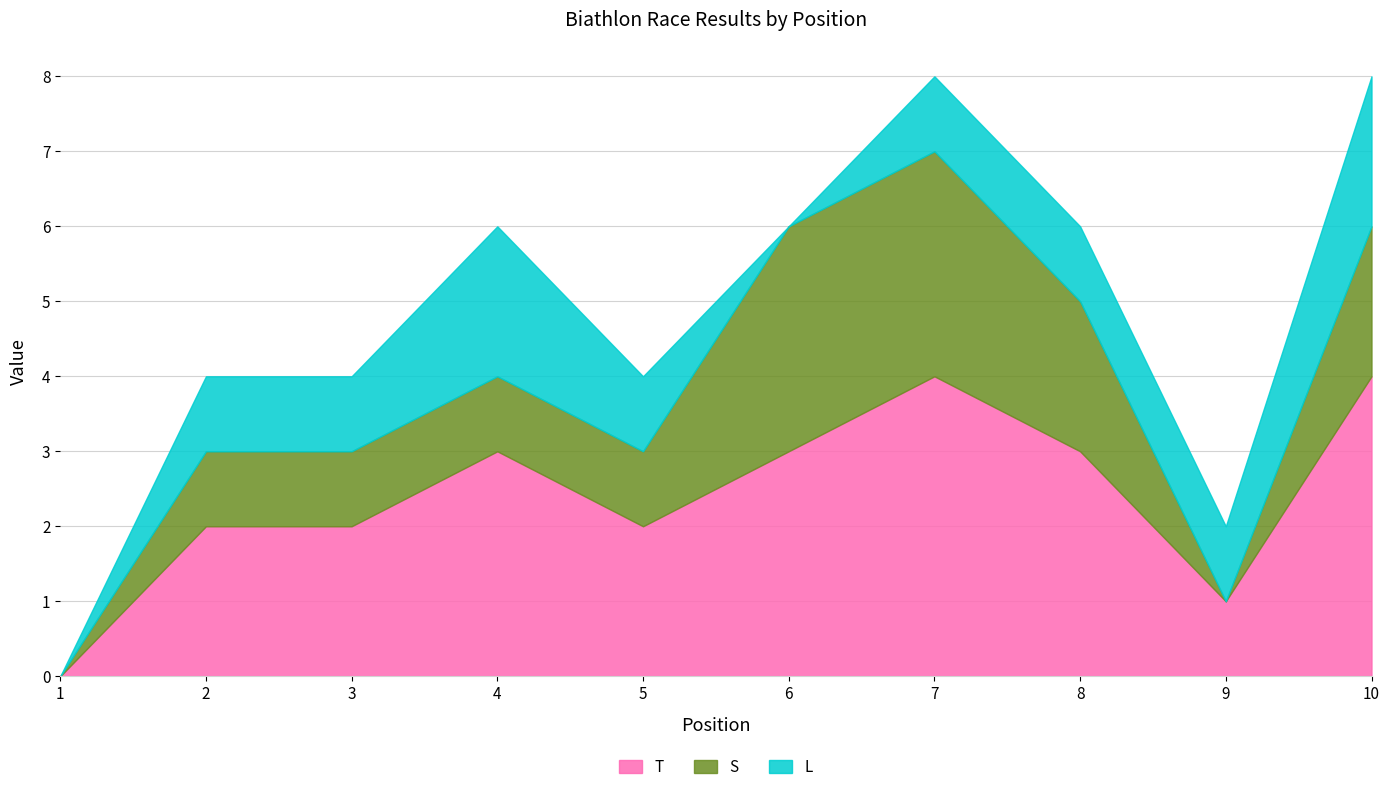

Where is the first local minimum for L?

6